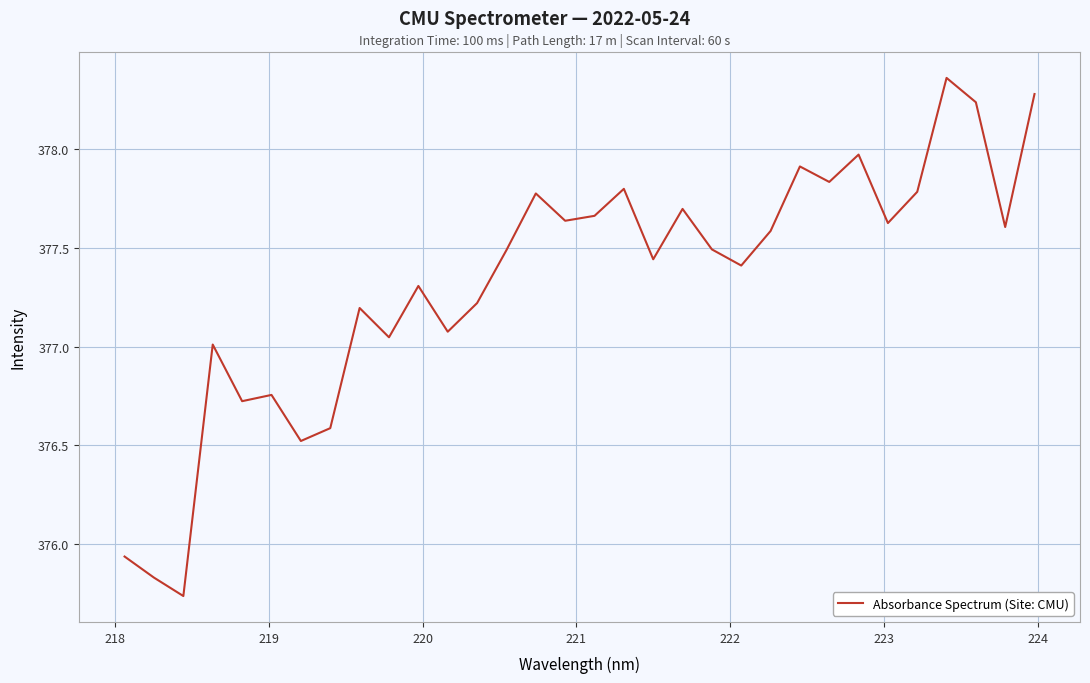

How many series are shown in this chart?

1